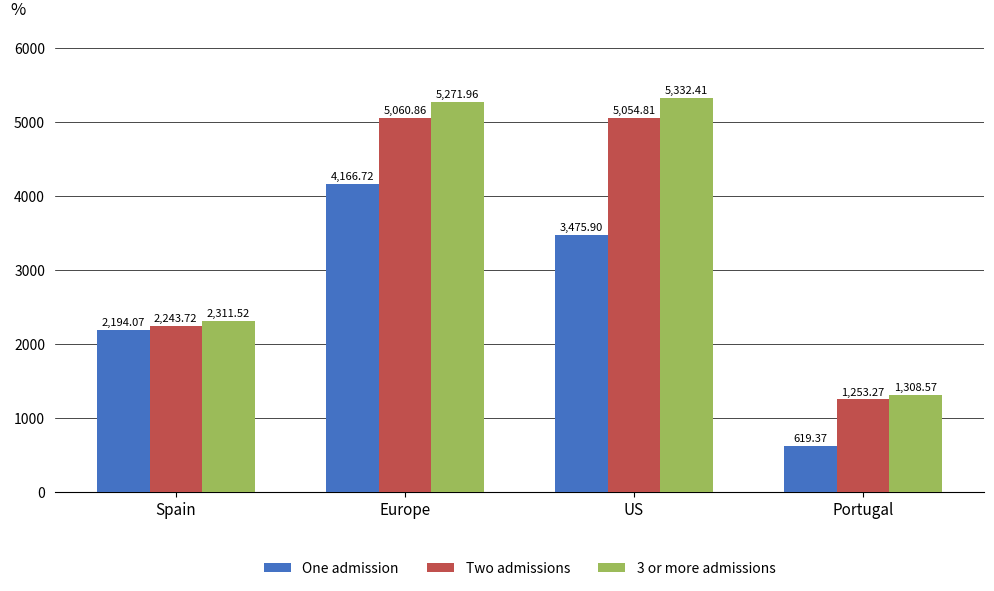

What is the total value across all series at US?

13863.1